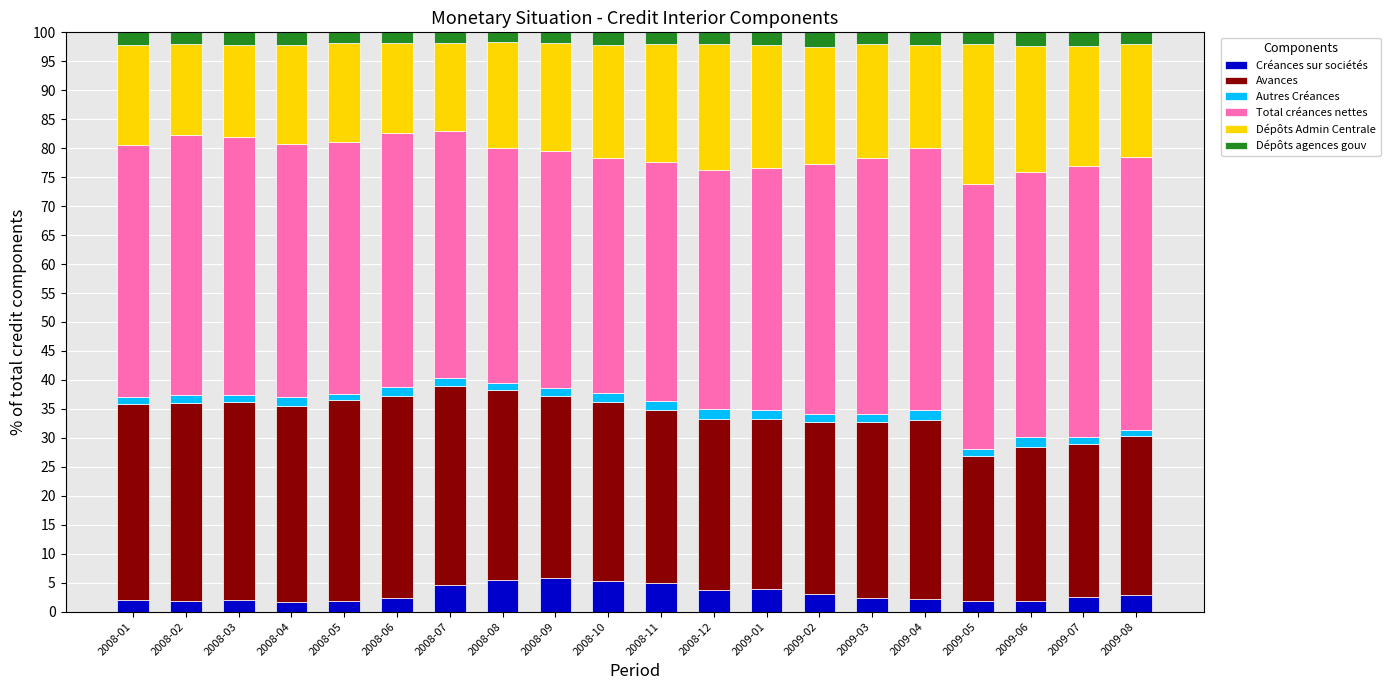

What is the highest value of the Créances sur sociétés series?

5.9